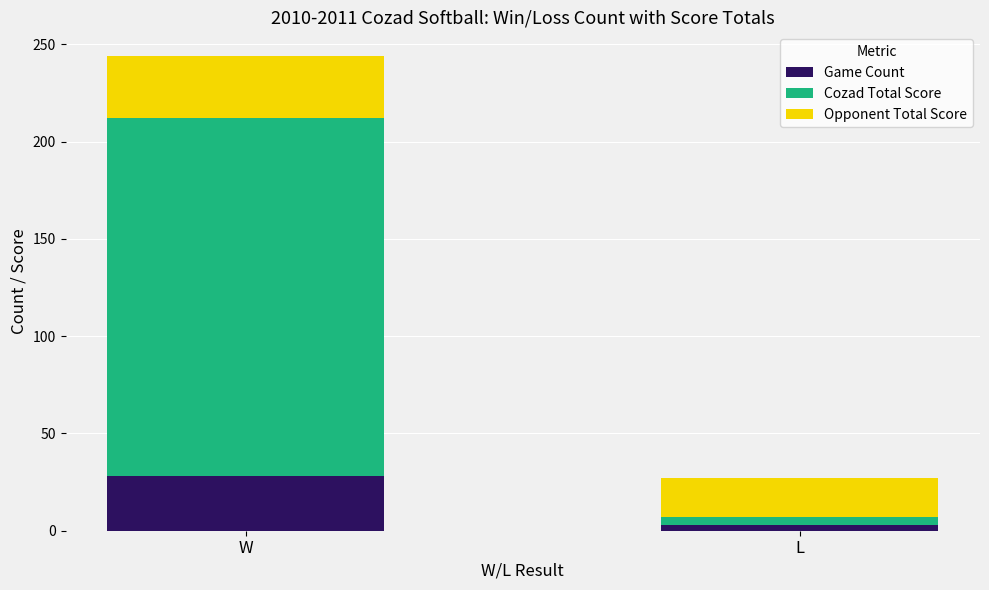

What is the sum of all Game Count values?

31